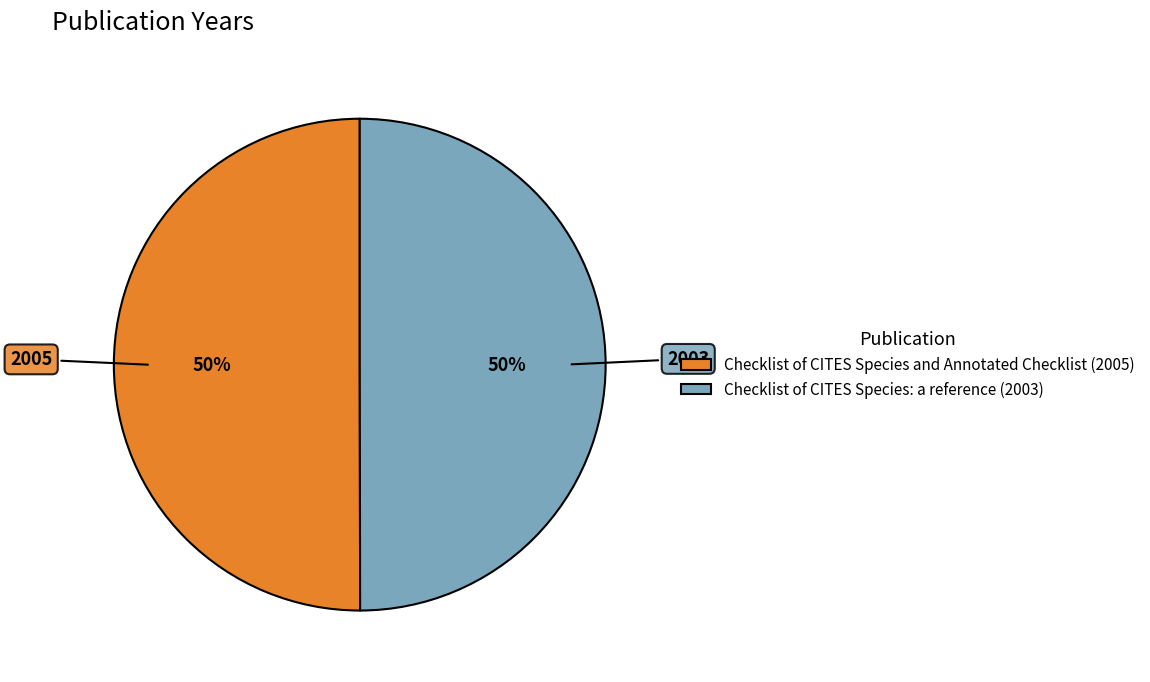

Count the number of slices in the pie.

2